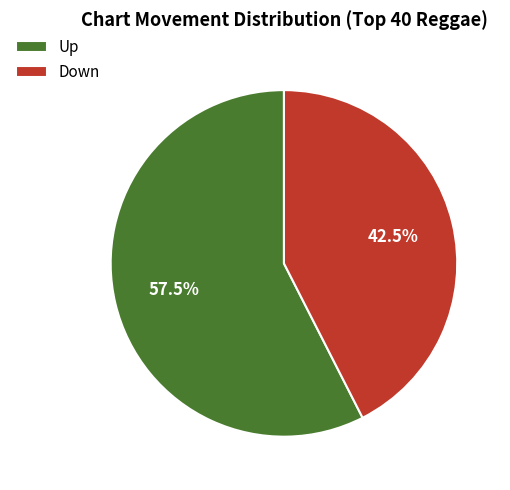

Do Up and Down together represent more than half of the pie?

Yes